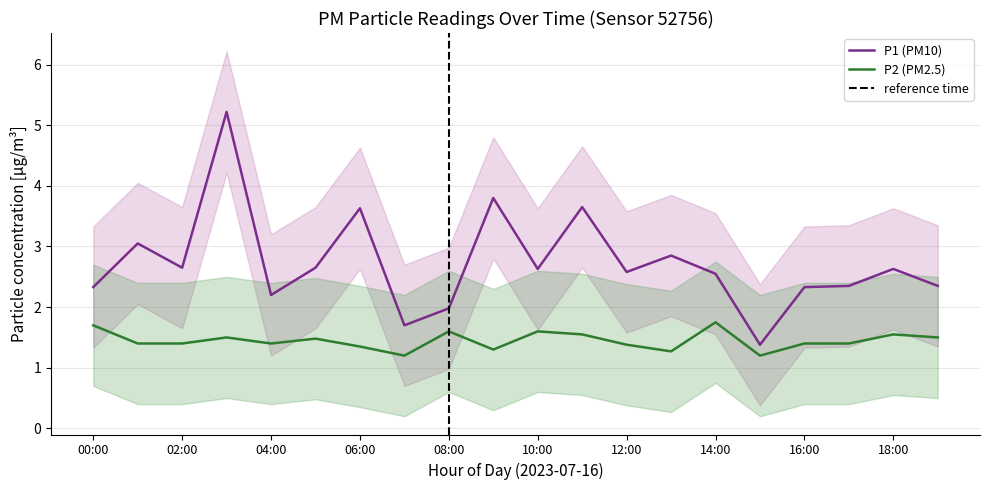

Is it true that P2 equals 1.6 at 11:00?

True